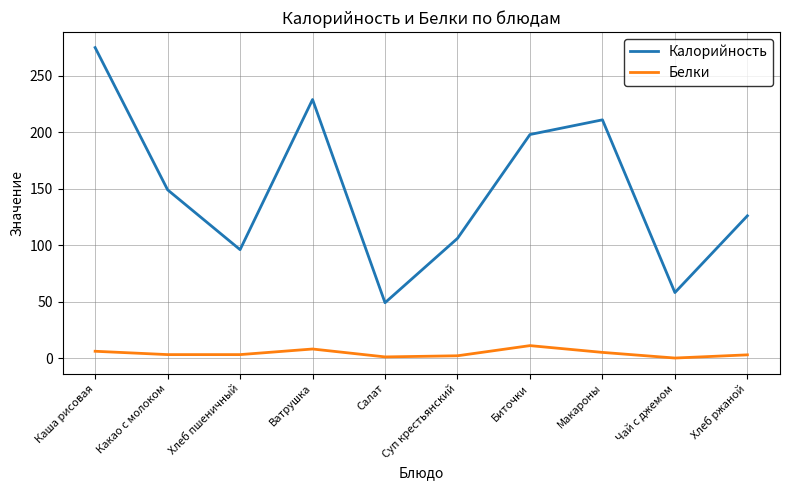

At which label is Калорийность closest to 162?

Какао с молоком